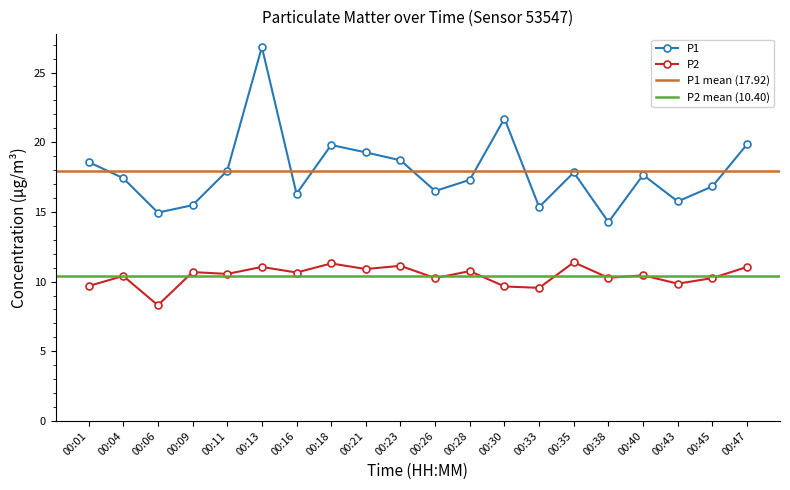

What is the maximum value shown in the chart?

26.8